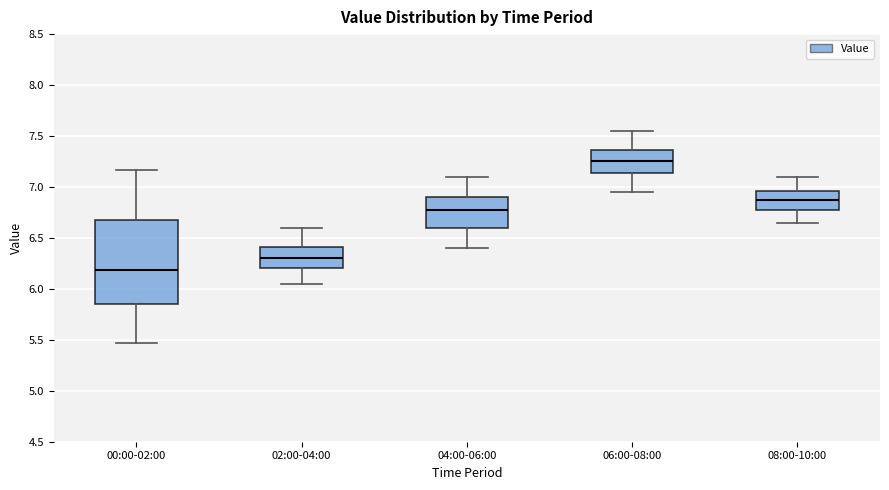

Where does the lower whisker of the box for 08:00-10:00 end on the y-axis? The values are not printed on the chart, so give them approximately, as read against the axis.

6.65